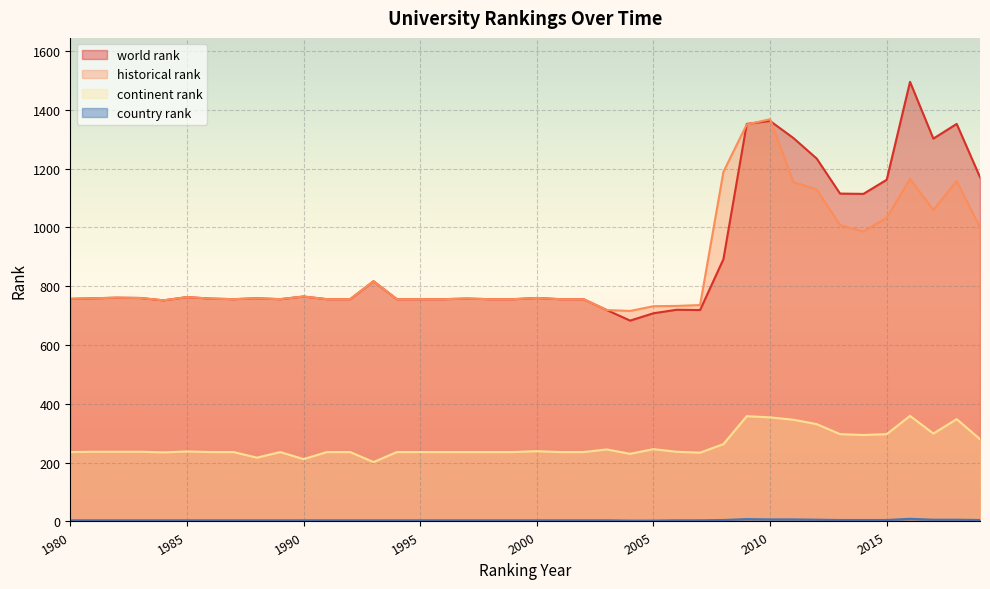

How many values in the continent rank series are below 237?

20